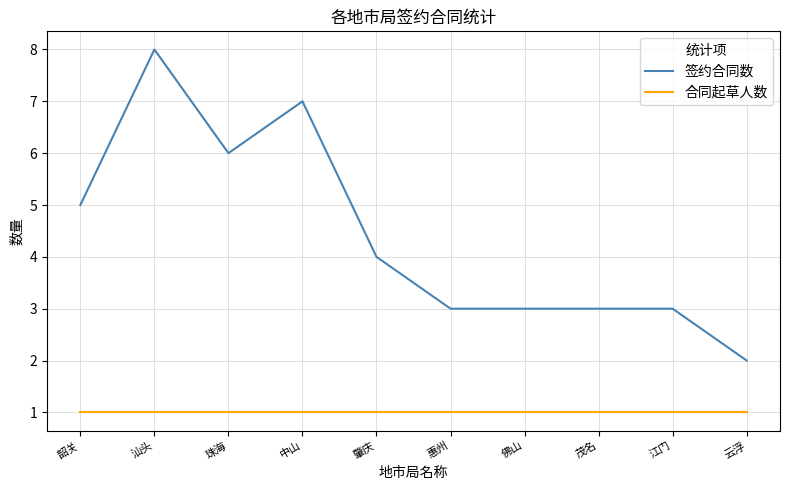

What is the average value of the 签约合同数 series?

4